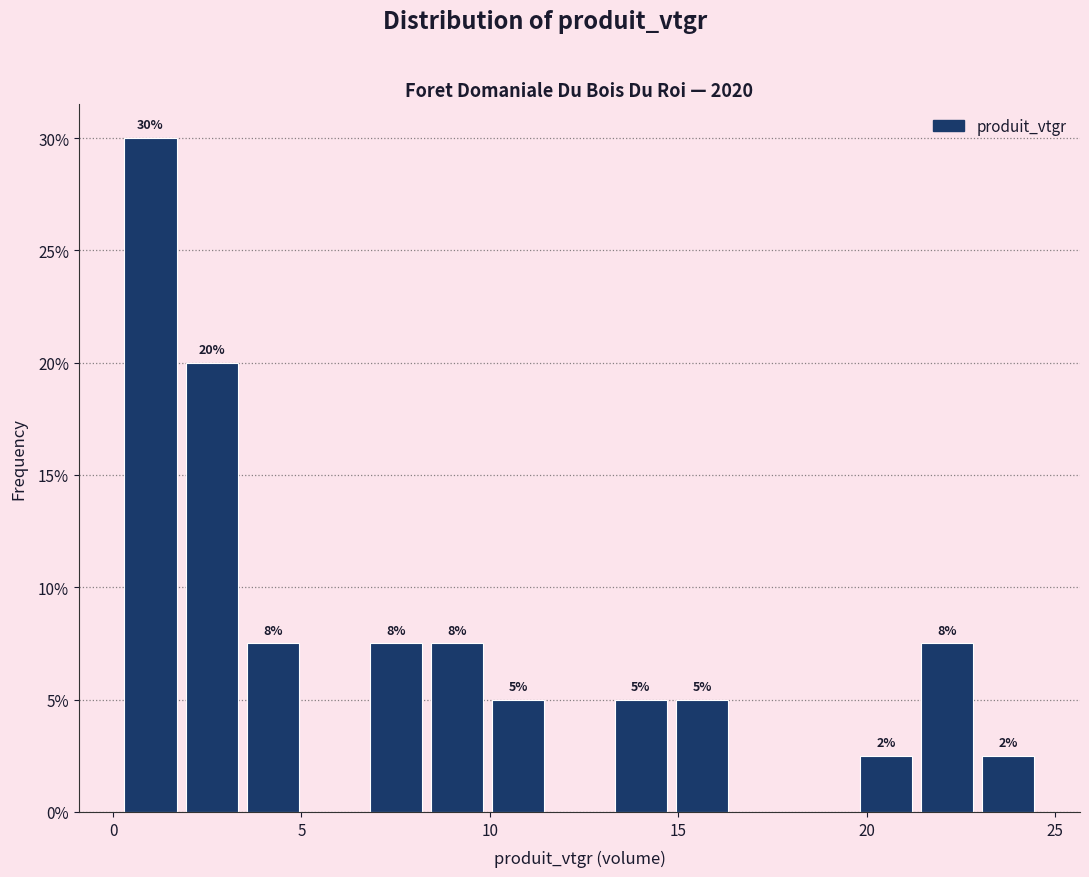

Read against the x-axis, roughly where is the centre of the tallest bar?

1.0